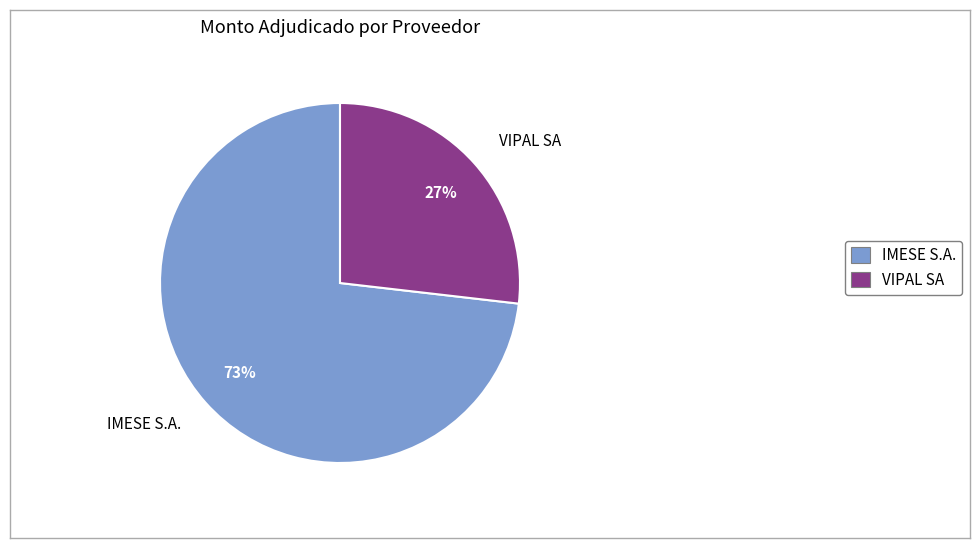

Is IMESE S.A. the majority of the pie?

Yes